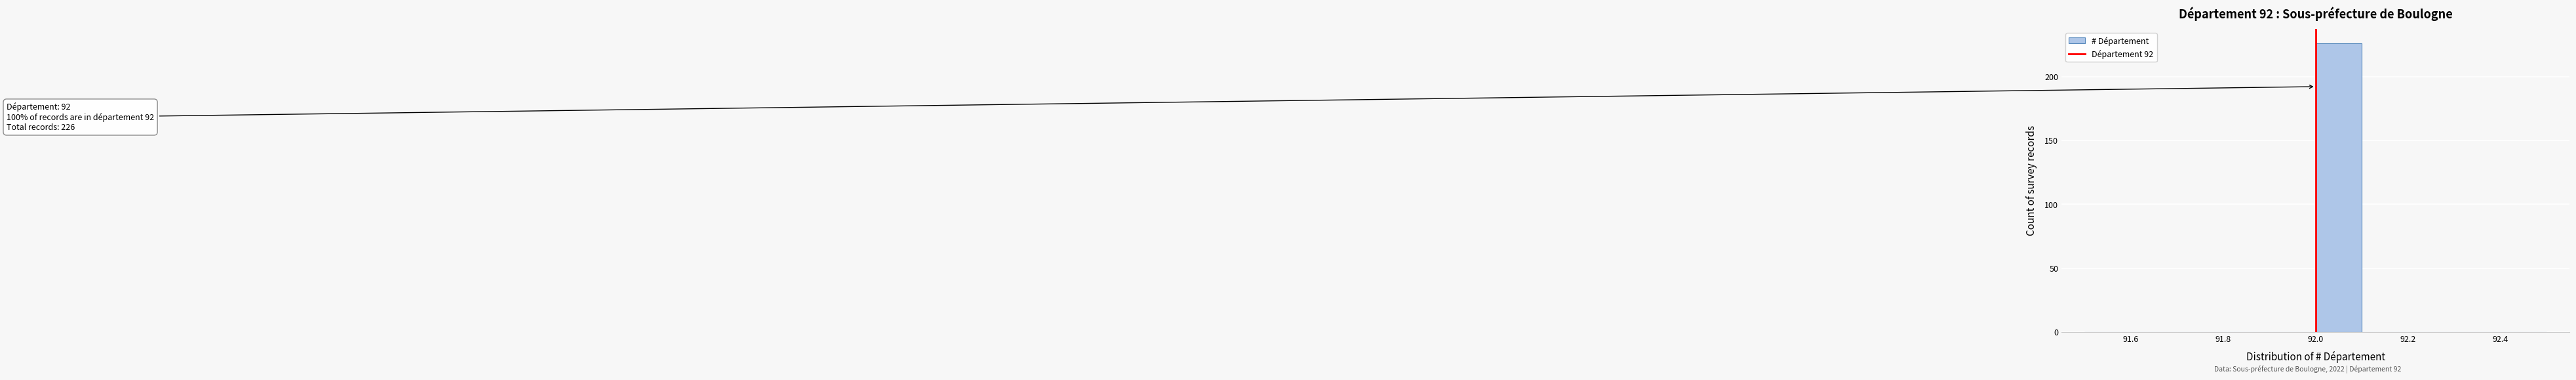

Which range on the x-axis has the tallest bar?

92.0 to 92.1